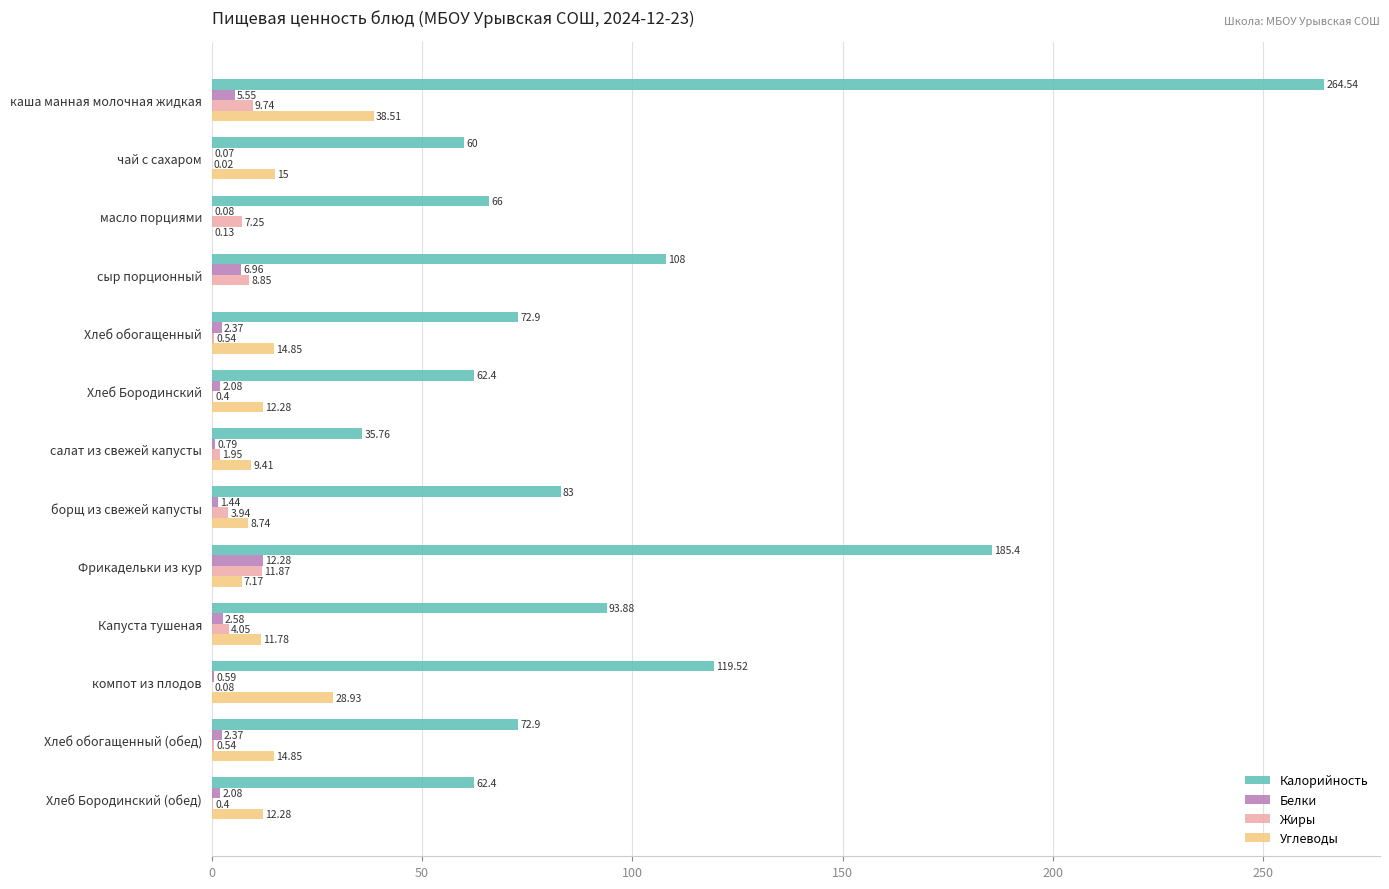

How many data points in Калорийность are above 72?

8